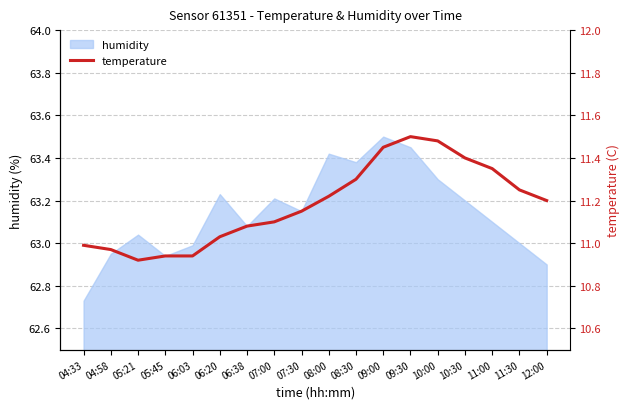

What position from the right is 04:33?

18